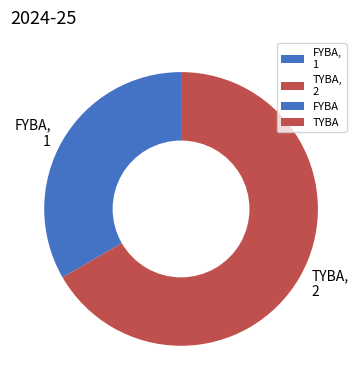

Is the sum of TYBA, 2 and FYBA, 1 greater than half?

Yes